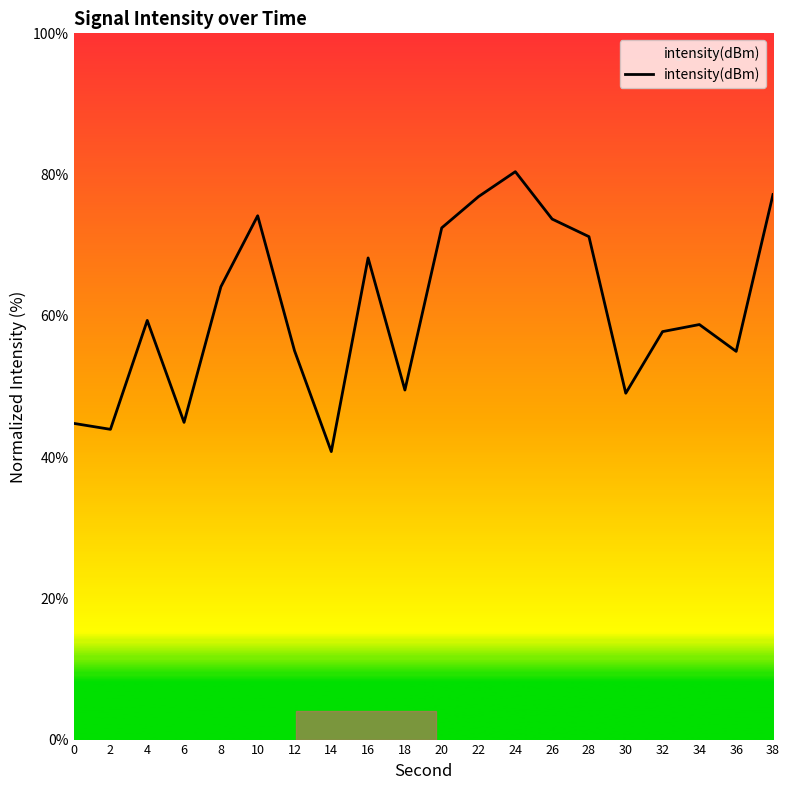

Read the value at 12.

55.1